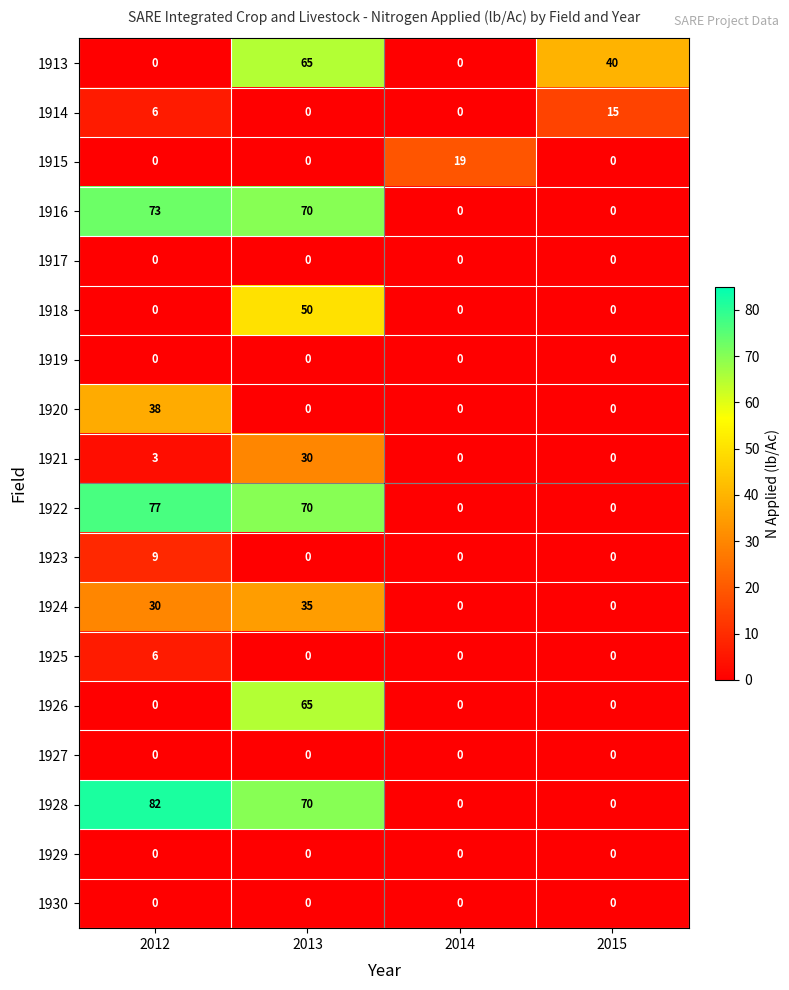

At which label does 1923 reach its peak?

2012